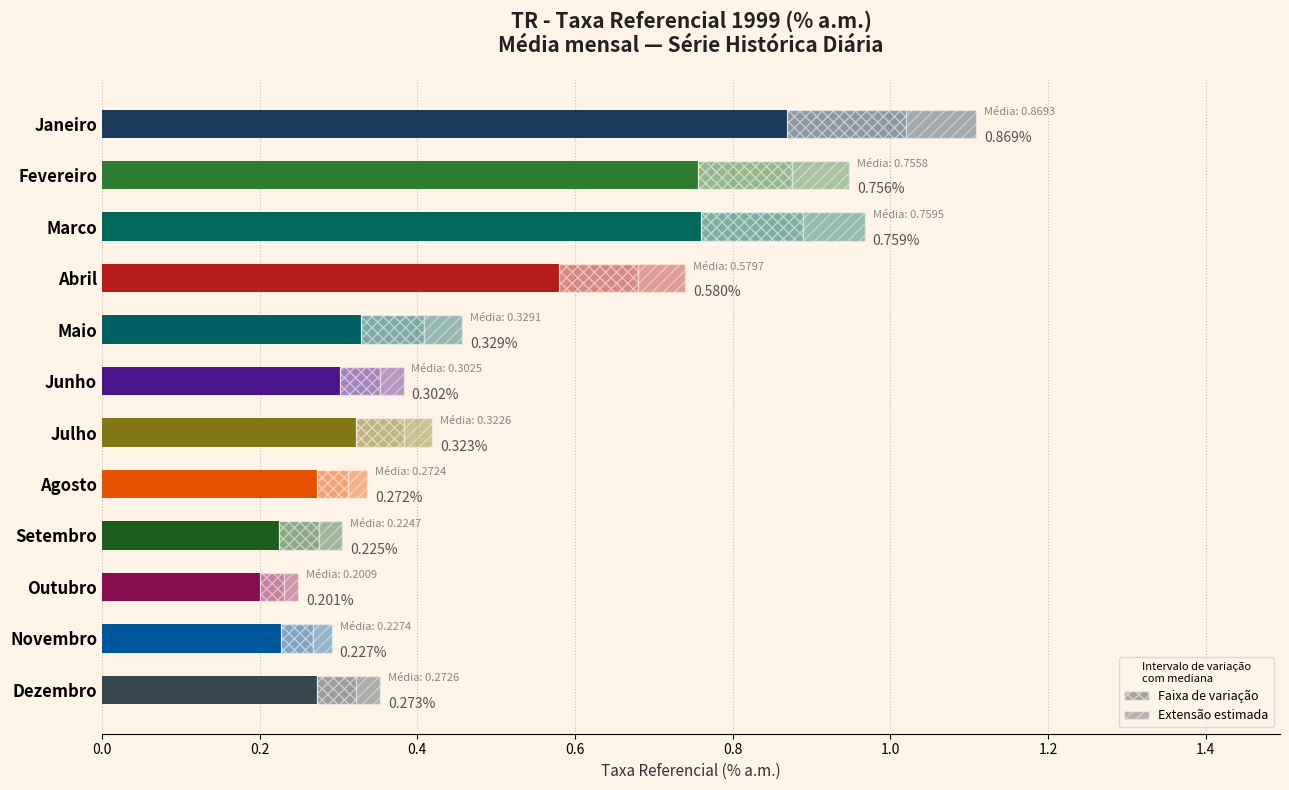

At which category is the sum across all series the highest?

Janeiro